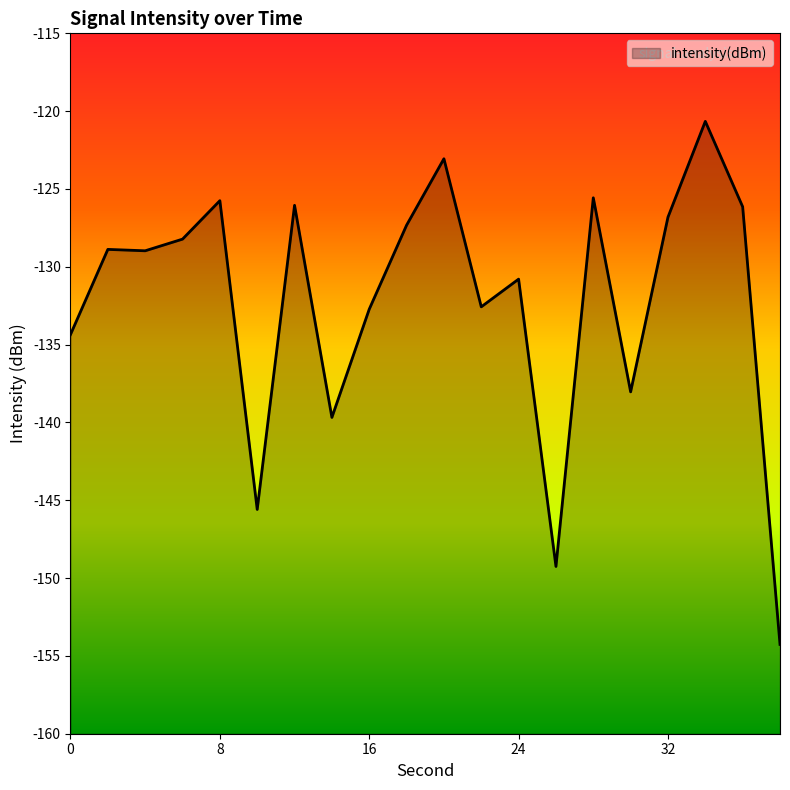

What is the greatest value displayed?

-120.7